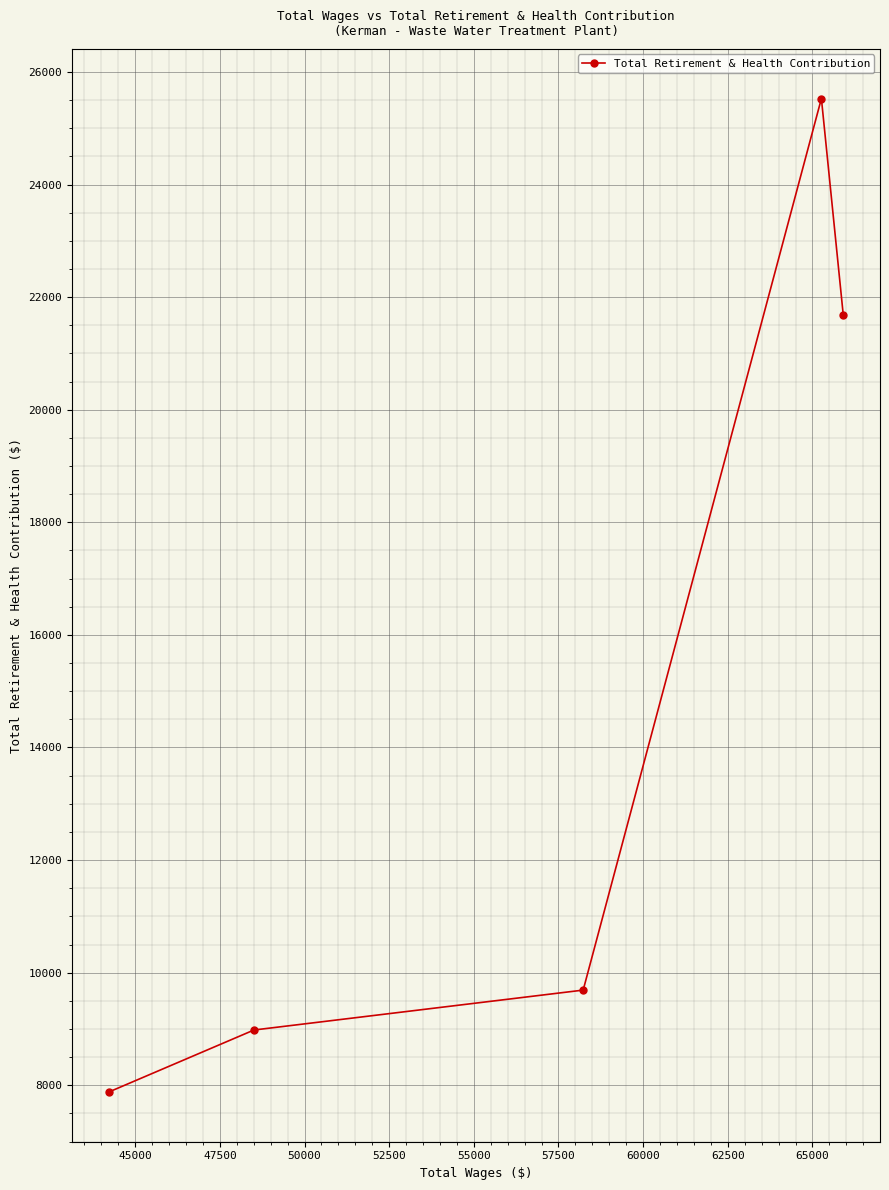

What is the difference between the maximum and minimum values?

17649